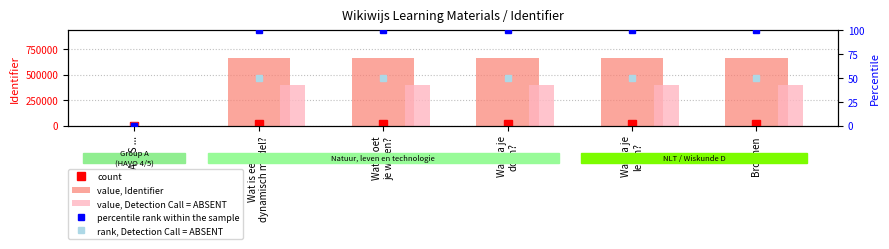

At which category does the chart reach its peak across all series?

Bronnen